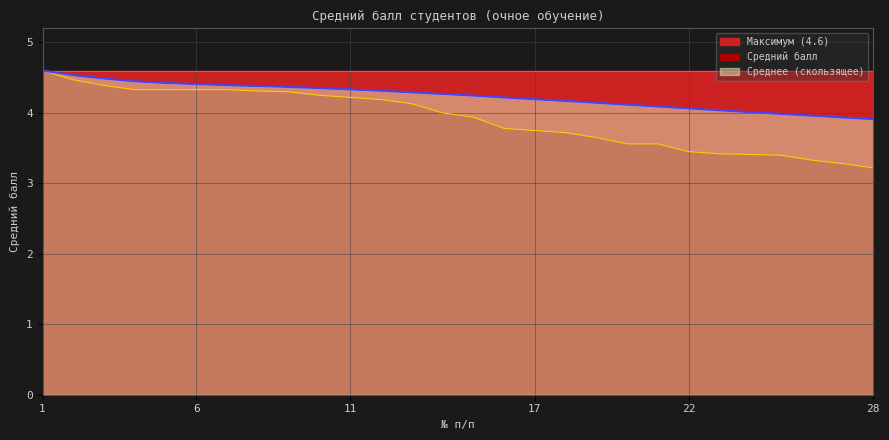

How many values in the Средний балл series exceed 4?

13